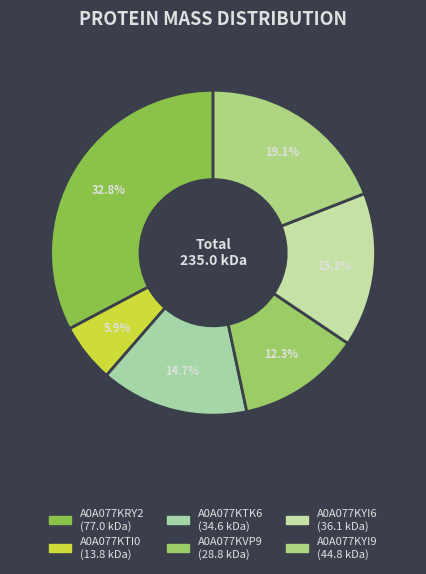

Is there a majority slice in this chart?

No